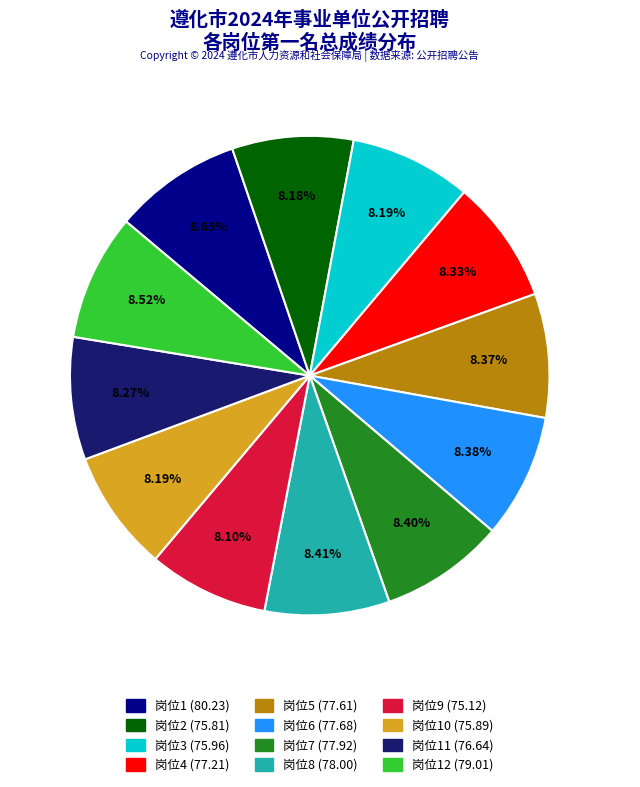

Does any single category account for the majority?

No